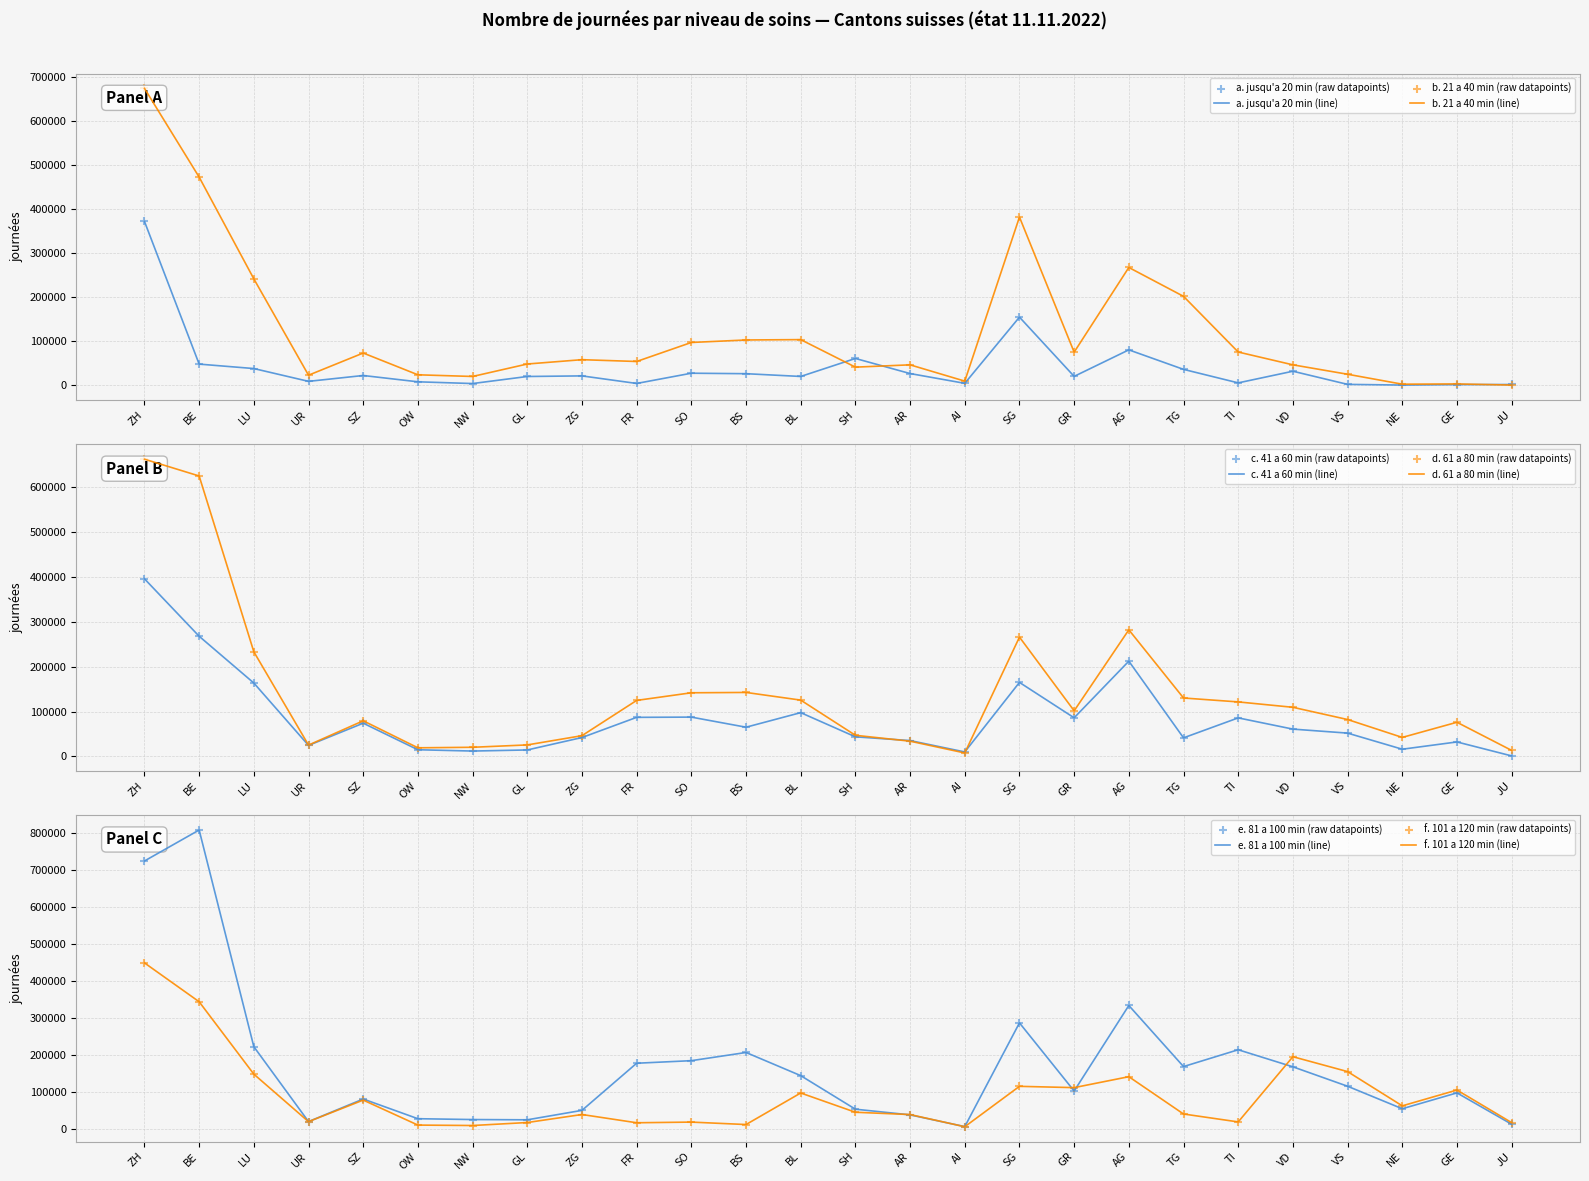

At how many categories does at least one series exceed 263552?

4